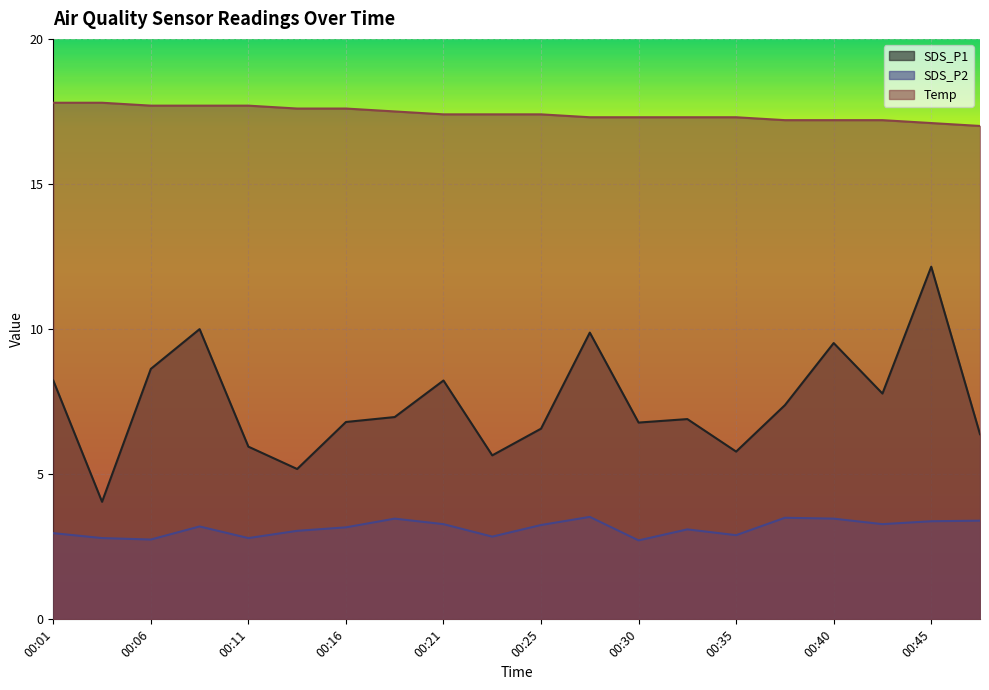

True or false: Temp has more than 0 points higher than both neighbors.

False